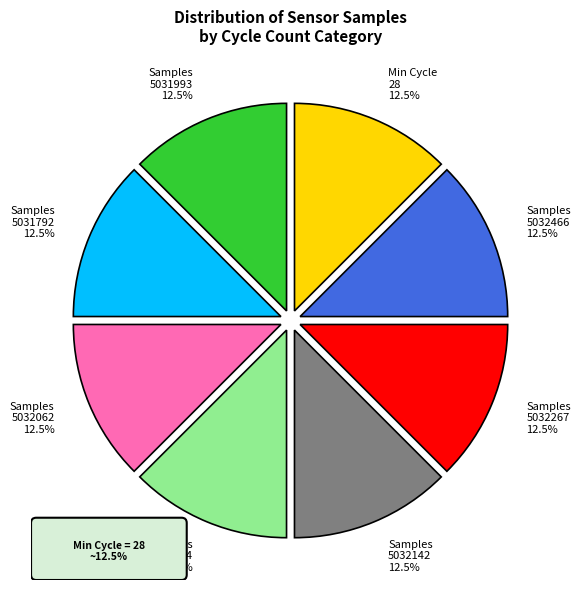

What is the ratio of the value at Min Cycle 28 12.5% to the value at Samples 5031993 12.5%?

1.0